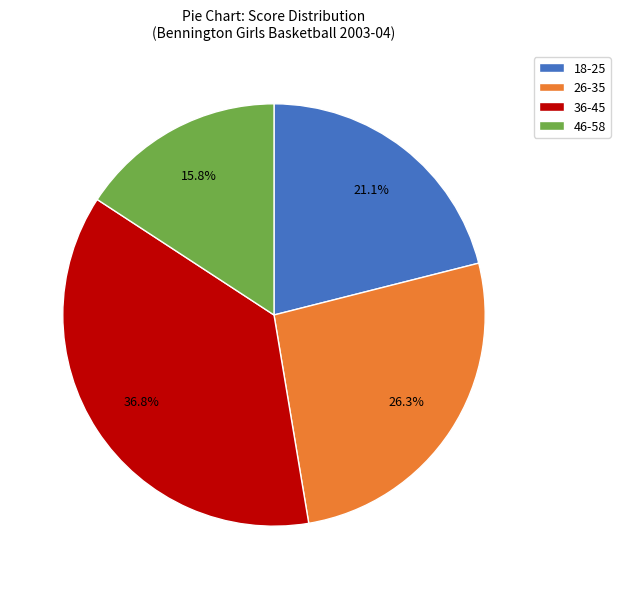

Combined, do 46-58 and 26-35 account for over 50%?

No